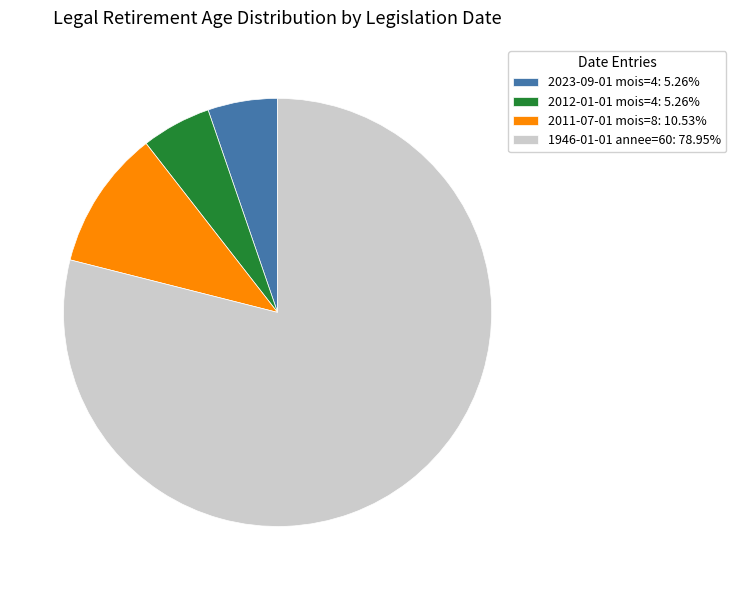

Does 1946-01-01 annee=60: 78.95% account for over 50% of the chart?

Yes